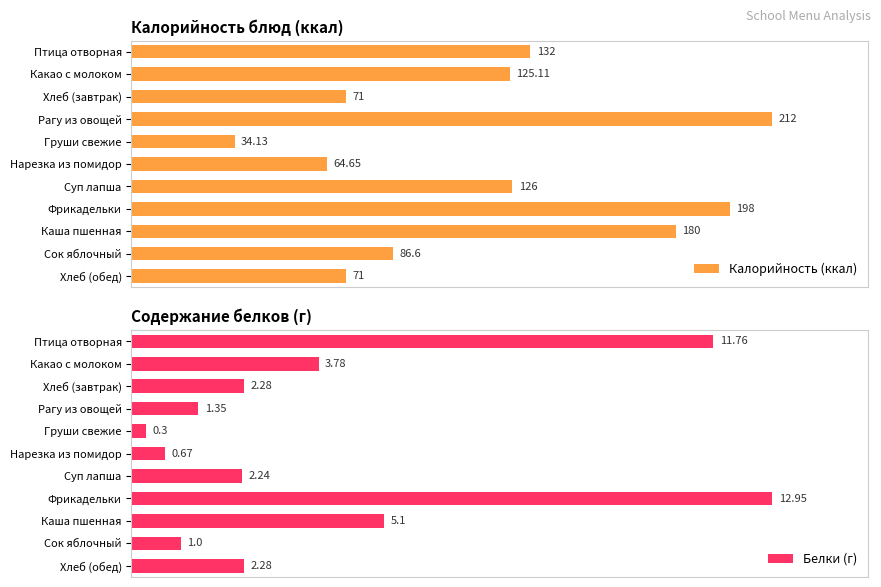

At how many categories does at least one series exceed 36?

10